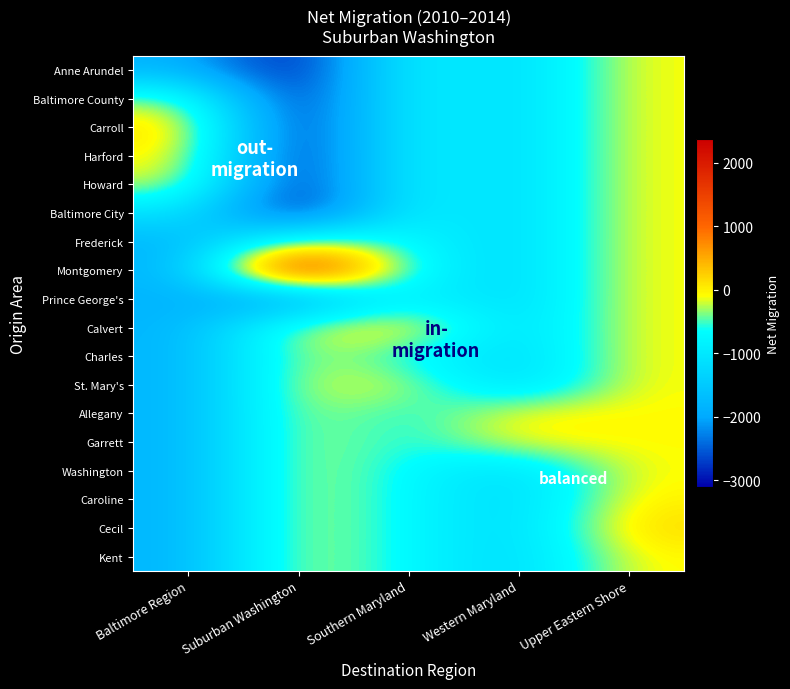

Reading right to left, list all the values displayed in this chart.

Anne Arundel: Upper Eastern Shore=-79	Western Maryland=-1303	Southern Maryland=-701	Suburban Washington=-3105	Baltimore Region=-1828
Baltimore County: Upper Eastern Shore=-79	Western Maryland=-1303	Southern Maryland=-701	Suburban Washington=-3105	Baltimore Region=-299
Carroll: Upper Eastern Shore=-79	Western Maryland=-1303	Southern Maryland=-701	Suburban Washington=-3105	Baltimore Region=179
Harford: Upper Eastern Shore=-79	Western Maryland=-1303	Southern Maryland=-701	Suburban Washington=-3105	Baltimore Region=24
Howard: Upper Eastern Shore=-79	Western Maryland=-1303	Southern Maryland=-701	Suburban Washington=-3105	Baltimore Region=-130
Baltimore City: Upper Eastern Shore=-79	Western Maryland=-1303	Southern Maryland=-701	Suburban Washington=-3105	Baltimore Region=-1051
Frederick: Upper Eastern Shore=-79	Western Maryland=-1303	Southern Maryland=-701	Suburban Washington=-170	Baltimore Region=-1828
Montgomery: Upper Eastern Shore=-79	Western Maryland=-1303	Southern Maryland=-701	Suburban Washington=2365	Baltimore Region=-1828
Prince George's: Upper Eastern Shore=-79	Western Maryland=-1303	Southern Maryland=-701	Suburban Washington=-2195	Baltimore Region=-1828
Calvert: Upper Eastern Shore=-79	Western Maryland=-1303	Southern Maryland=148	Suburban Washington=-170	Baltimore Region=-1828
Charles: Upper Eastern Shore=-79	Western Maryland=-1303	Southern Maryland=-681	Suburban Washington=-170	Baltimore Region=-1828
St. Mary's: Upper Eastern Shore=-79	Western Maryland=-1303	Southern Maryland=-168	Suburban Washington=-170	Baltimore Region=-1828
Allegany: Upper Eastern Shore=-79	Western Maryland=-7	Southern Maryland=-701	Suburban Washington=-170	Baltimore Region=-1828
Garrett: Upper Eastern Shore=-79	Western Maryland=-50	Southern Maryland=-701	Suburban Washington=-170	Baltimore Region=-1828
Washington: Upper Eastern Shore=-79	Western Maryland=-1246	Southern Maryland=-701	Suburban Washington=-170	Baltimore Region=-1828
Caroline: Upper Eastern Shore=8	Western Maryland=-1303	Southern Maryland=-701	Suburban Washington=-170	Baltimore Region=-1828
Cecil: Upper Eastern Shore=191	Western Maryland=-1303	Southern Maryland=-701	Suburban Washington=-170	Baltimore Region=-1828
Kent: Upper Eastern Shore=-49	Western Maryland=-1303	Southern Maryland=-701	Suburban Washington=-170	Baltimore Region=-1828